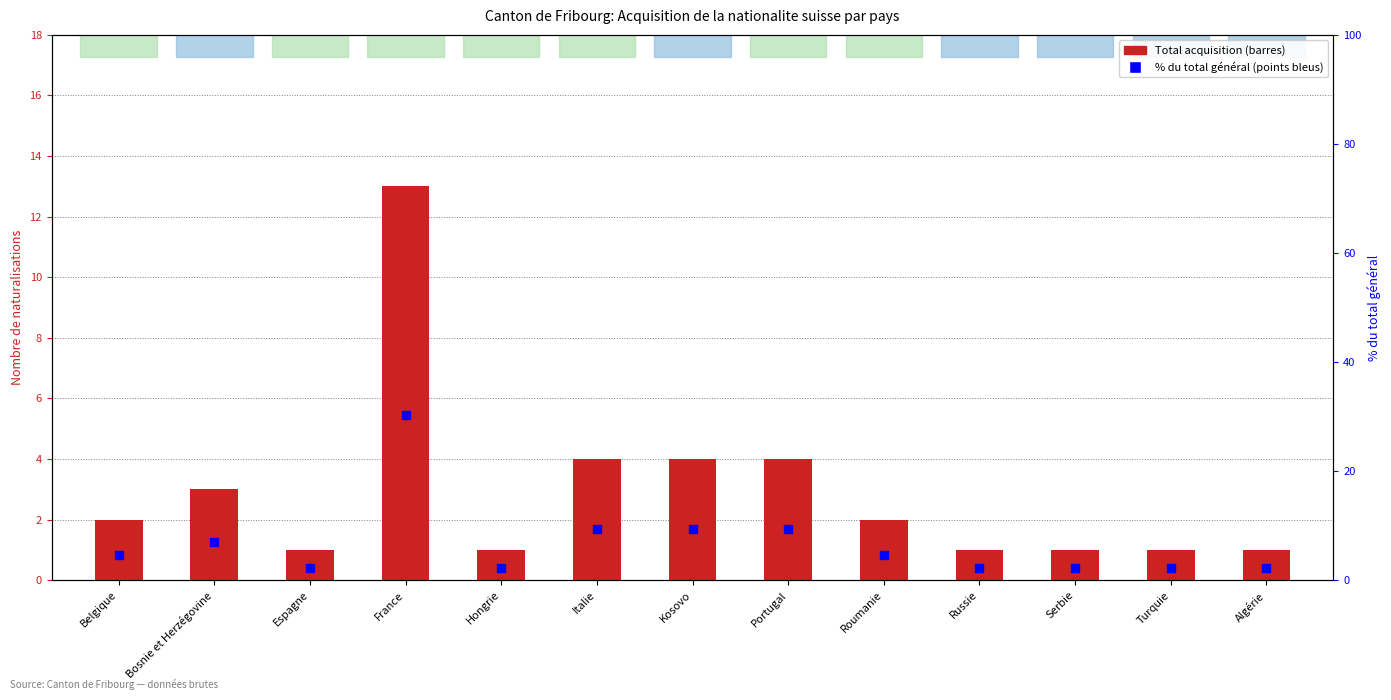

At how many categories does at least one series exceed 11?

1